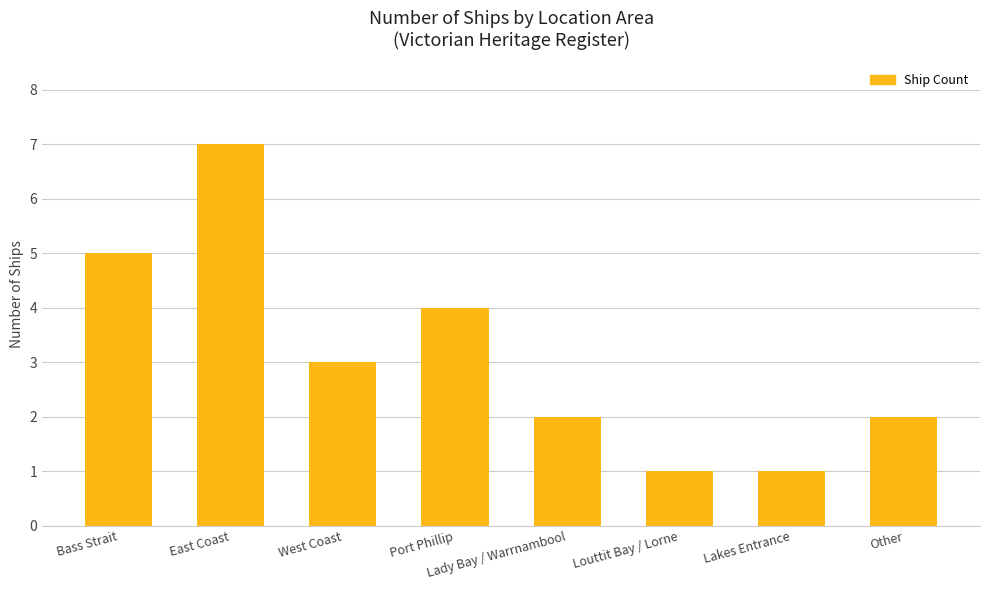

Between Lakes Entrance and Lady Bay / Warrnambool, which is larger?

Lady Bay / Warrnambool